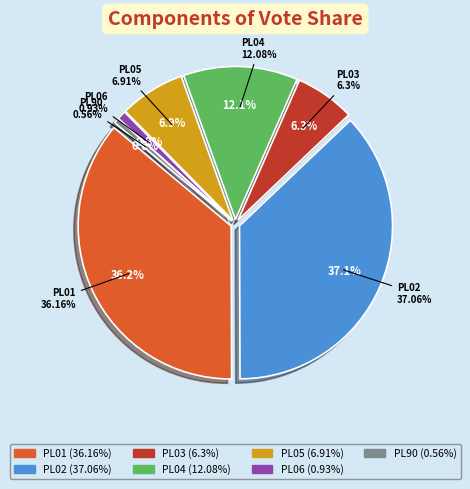

Do PL06 and PL03 together represent more than half of the pie?

No